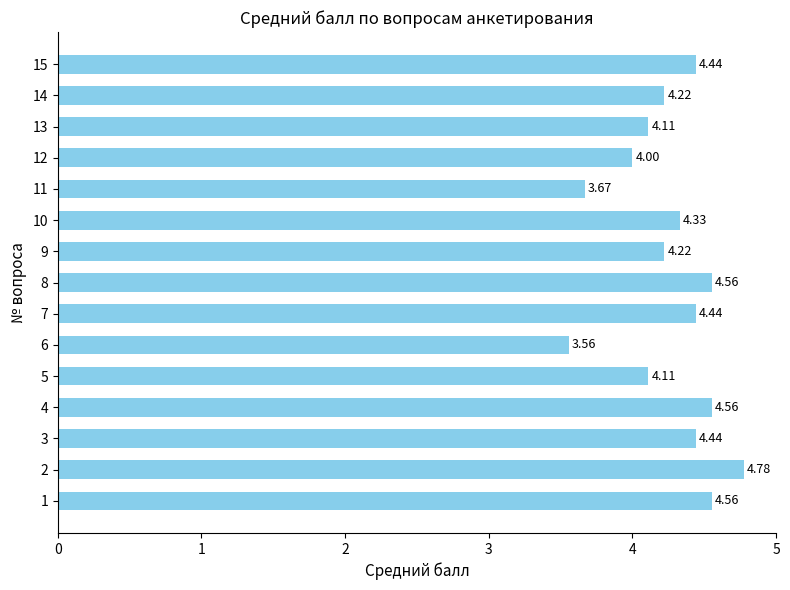

What is the greatest value displayed?

4.8